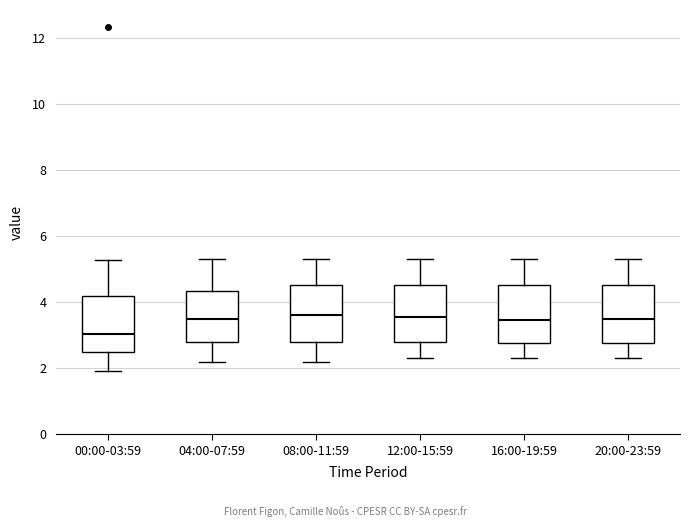

Where does the upper whisker of the box for 12:00-15:59 end on the y-axis? The values are not printed on the chart, so give them approximately, as read against the axis.

5.4